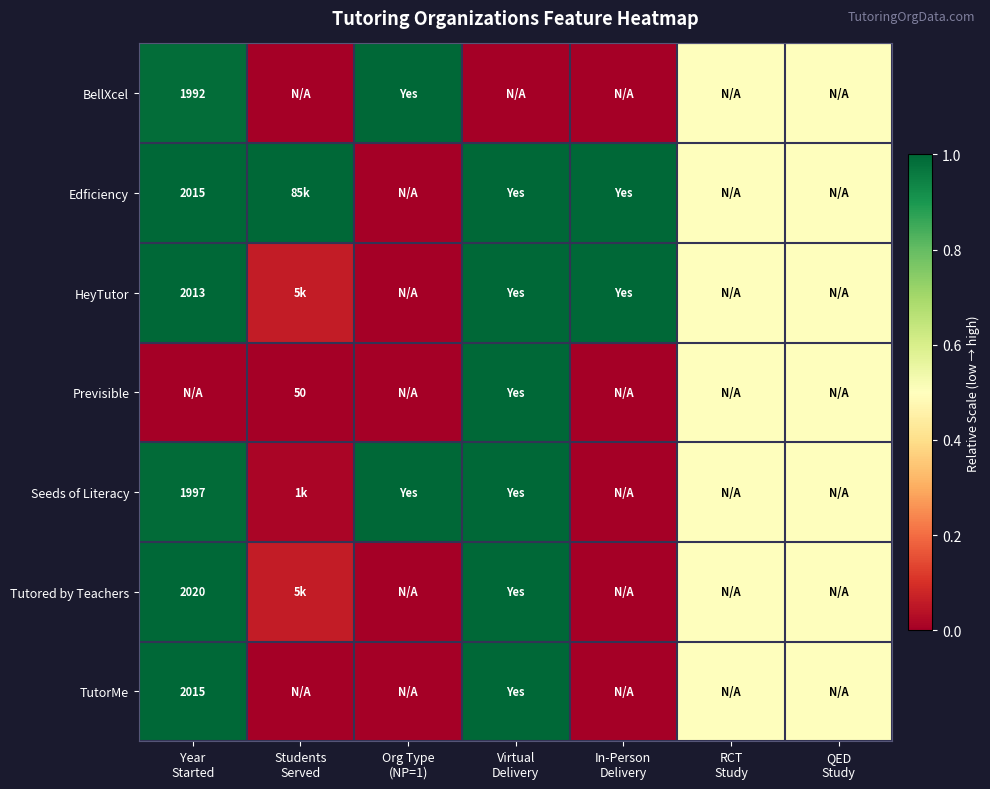

What is the total value across all series at Virtual
Delivery?

6.0